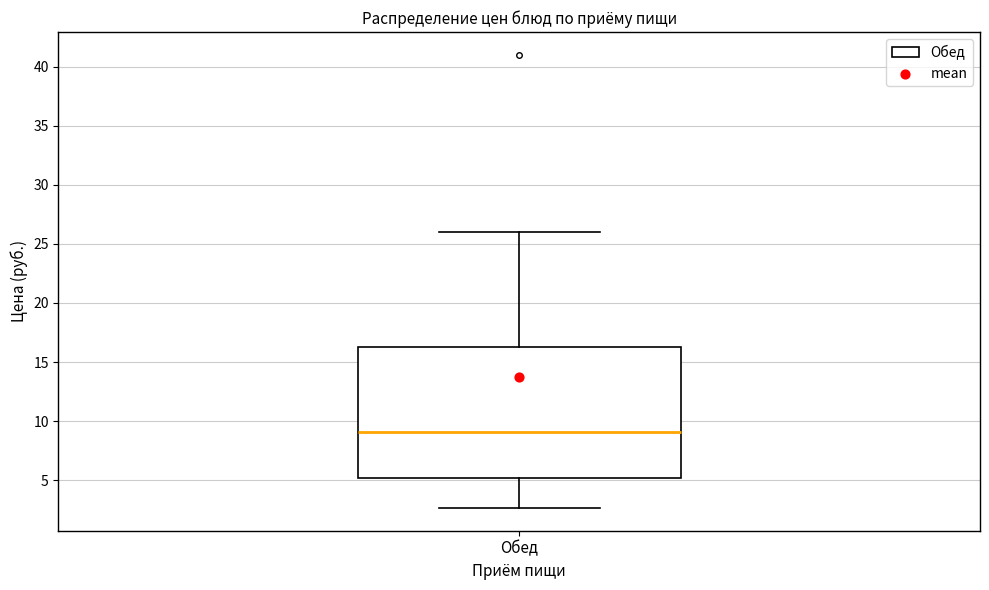

Where is the upper edge of the box for Обед on the y-axis? The values are not printed on the chart, so give them approximately, as read against the axis.

16.5